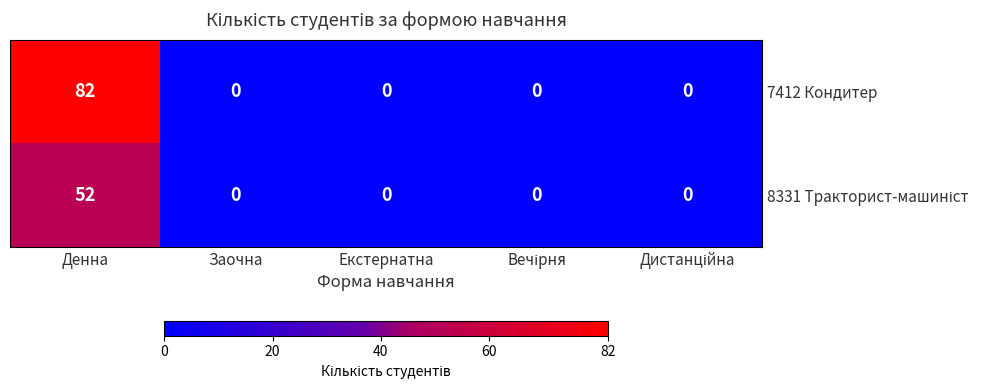

At which category is the sum across all series the highest?

Денна